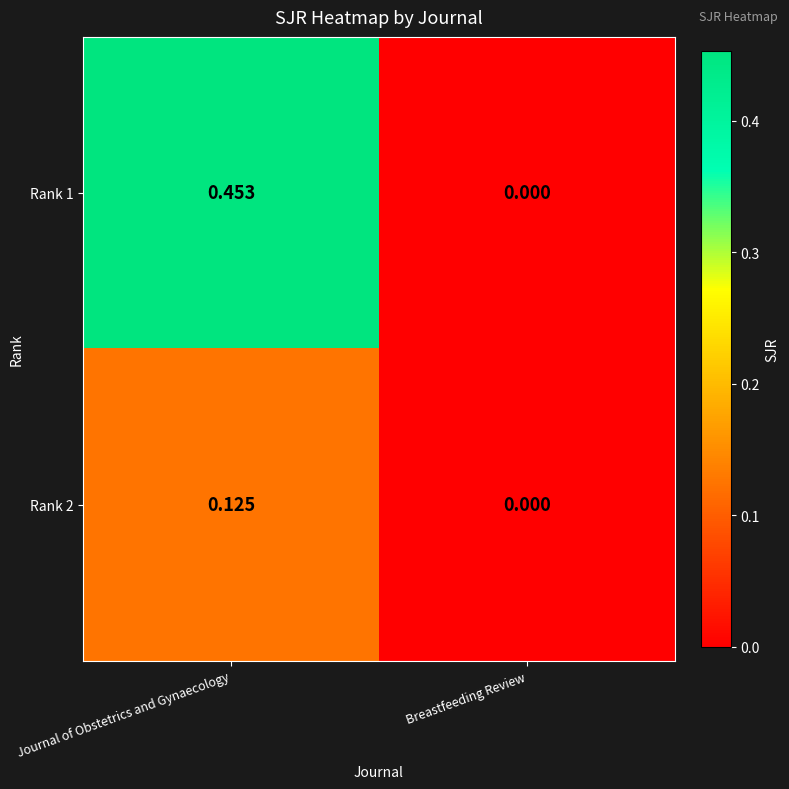

Which category has the highest value in the Rank 1 series?

Journal of Obstetrics and Gynaecology